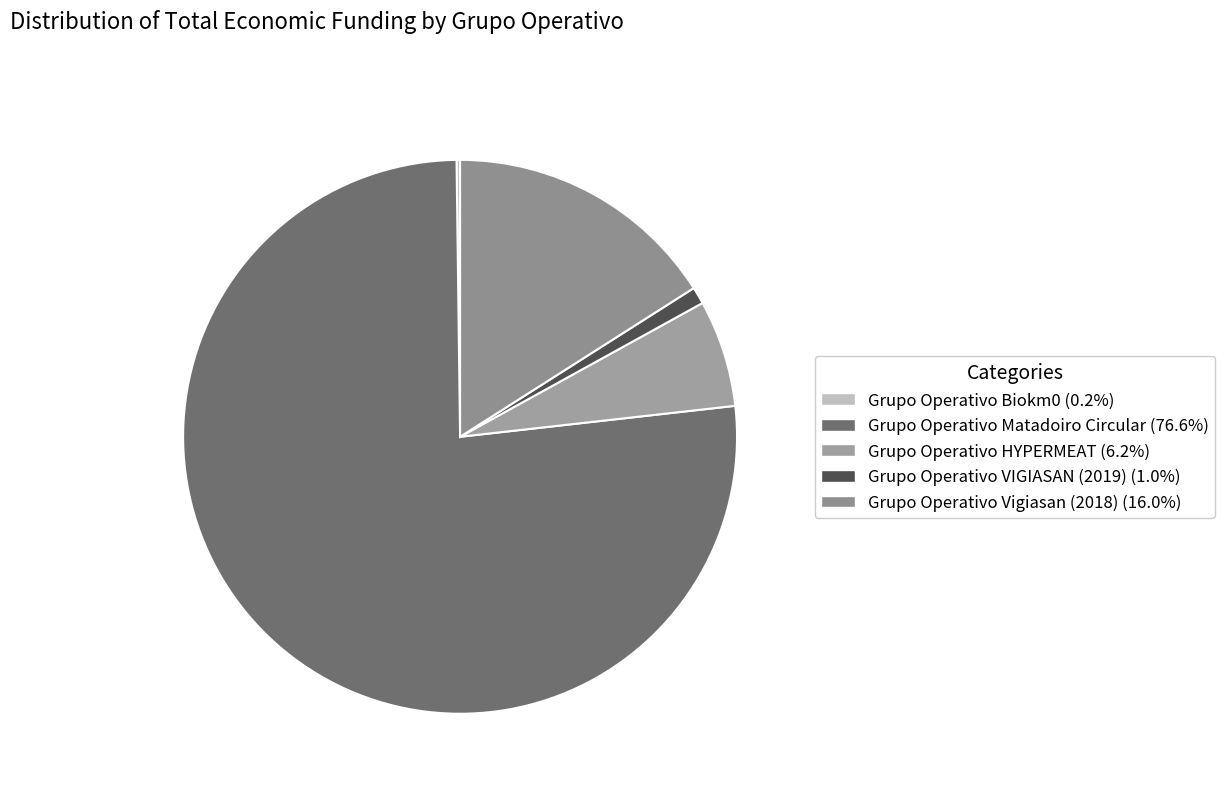

Is it true that Grupo Operativo HYPERMEAT is 20% of the pie?

False